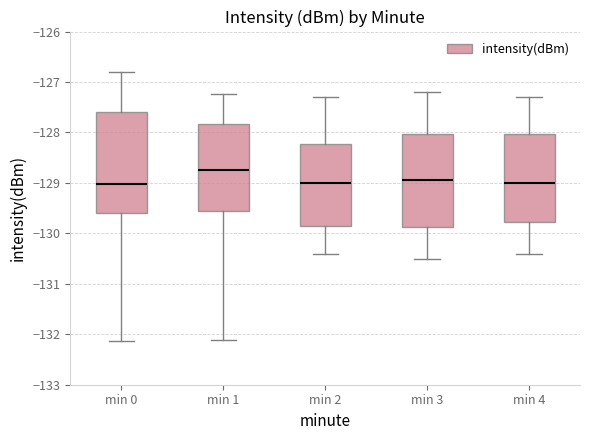

Reading left to right, transcribe this box plot: for each box, give where its median line is, the range the box spans, and where its two whiskers end, as read against the y-axis. The values are not printed on the chart, so give them approximately, as read against the axis.

min 0: median -129.0, box -129.6 to -127.6, whiskers -132.1 to -126.8
min 1: median -128.7, box -129.6 to -127.8, whiskers -132.1 to -127.2
min 2: median -129.0, box -129.8 to -128.2, whiskers -130.4 to -127.3
min 3: median -128.9, box -129.9 to -128.0, whiskers -130.5 to -127.2
min 4: median -129.0, box -129.8 to -128.0, whiskers -130.4 to -127.3